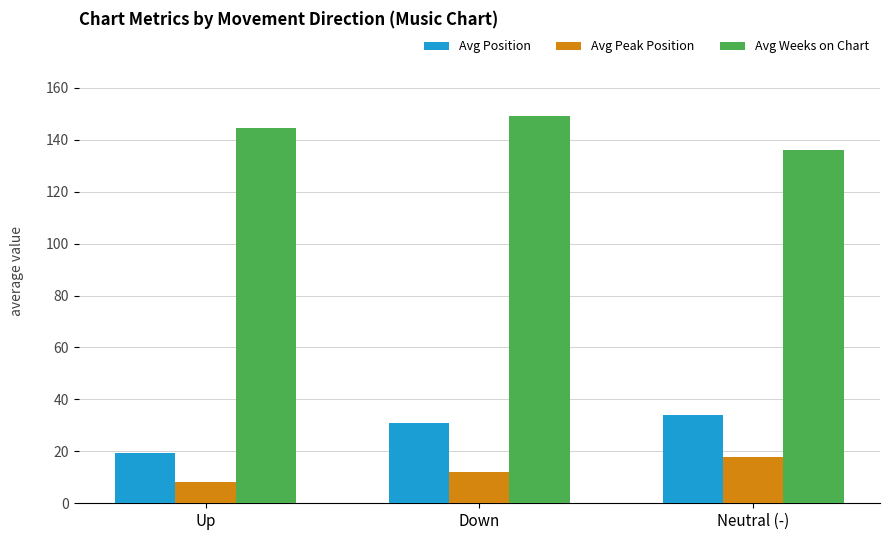

Which category has the highest value in the Avg Weeks on Chart series?

Down